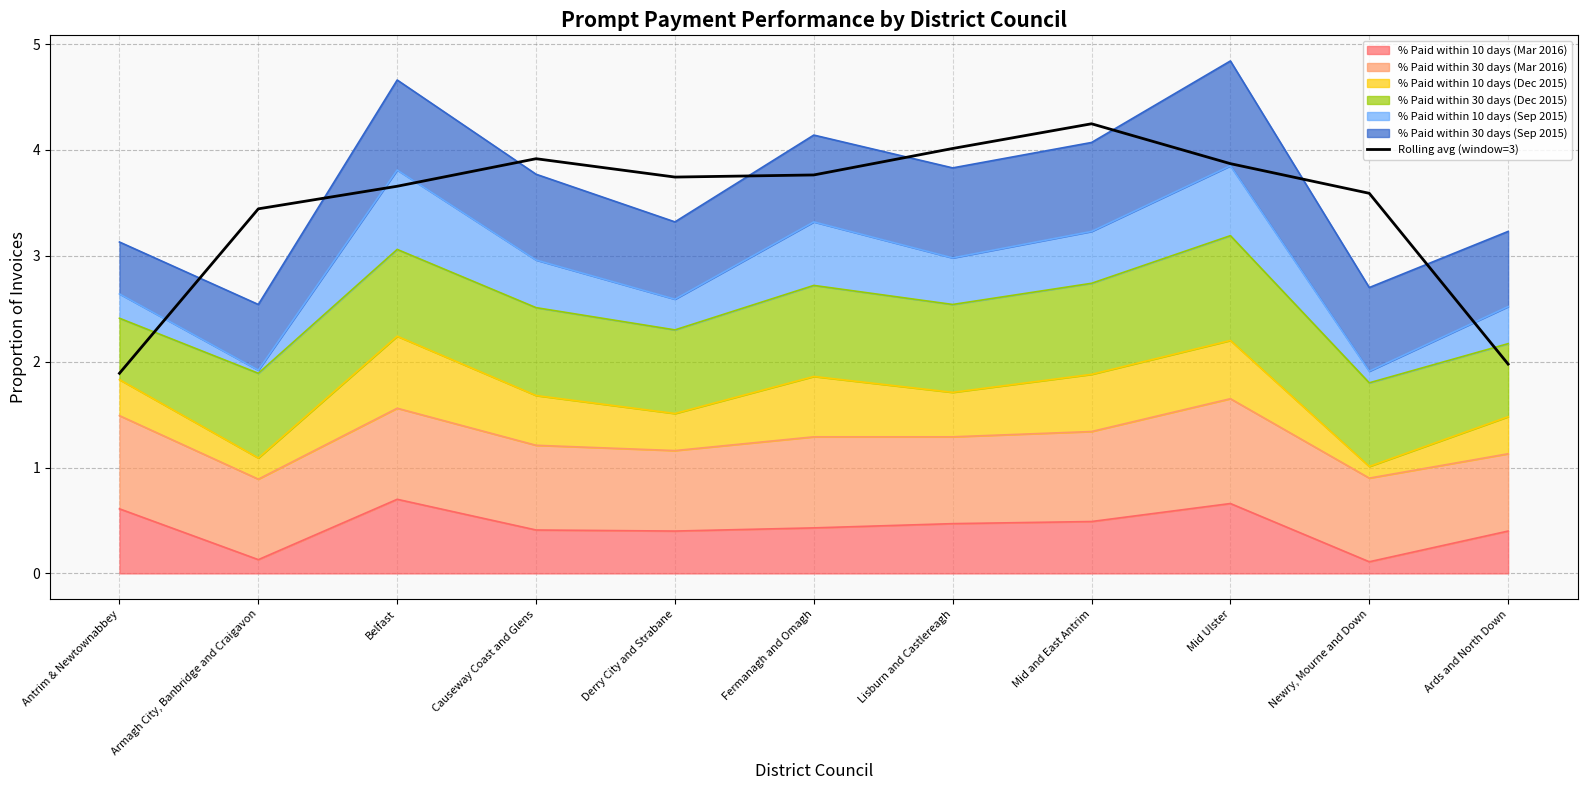

What value does the data have at Lisburn and Castlereagh?

4.0